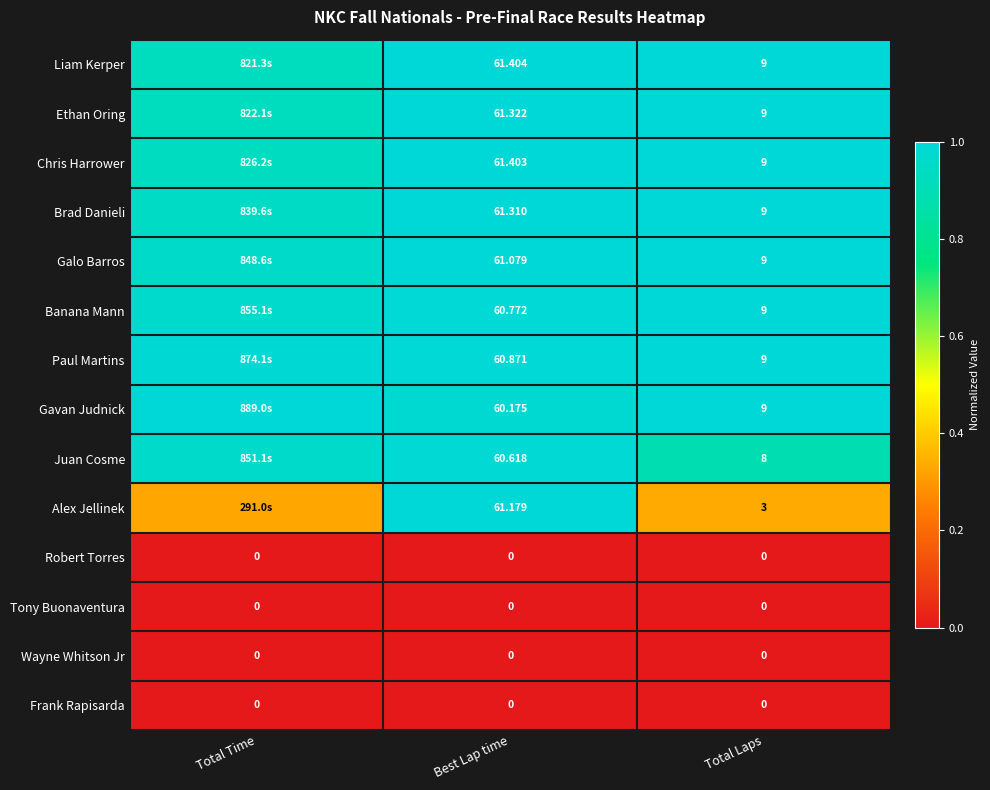

Between Best Lap time and Total Laps, which series saw the biggest shift?

Alex Jellinek